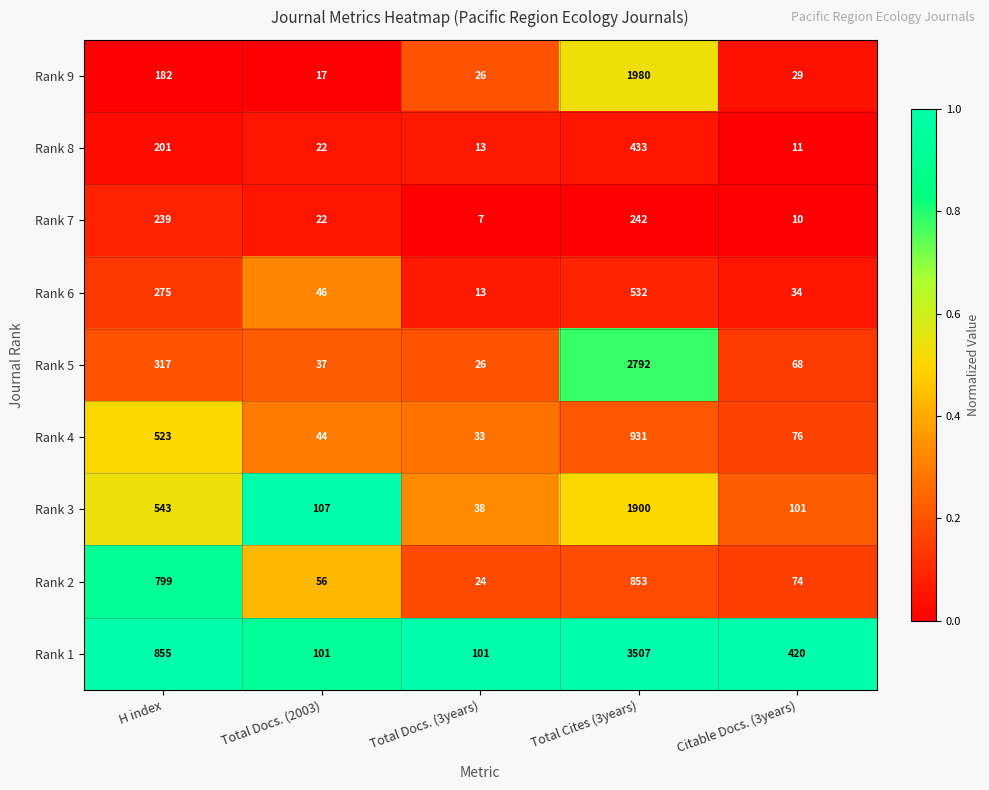

What is the total value across all series at Total Docs. (3years)?

281